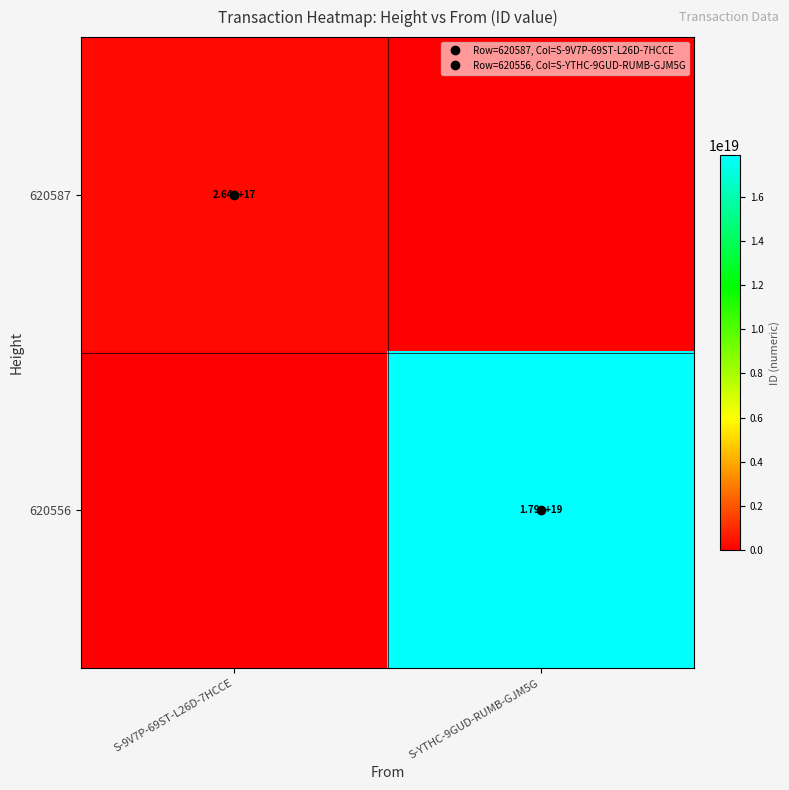

The 620587 series shows 0 at S-YTHC-9GUD-RUMB-GJM5G. True or false?

True